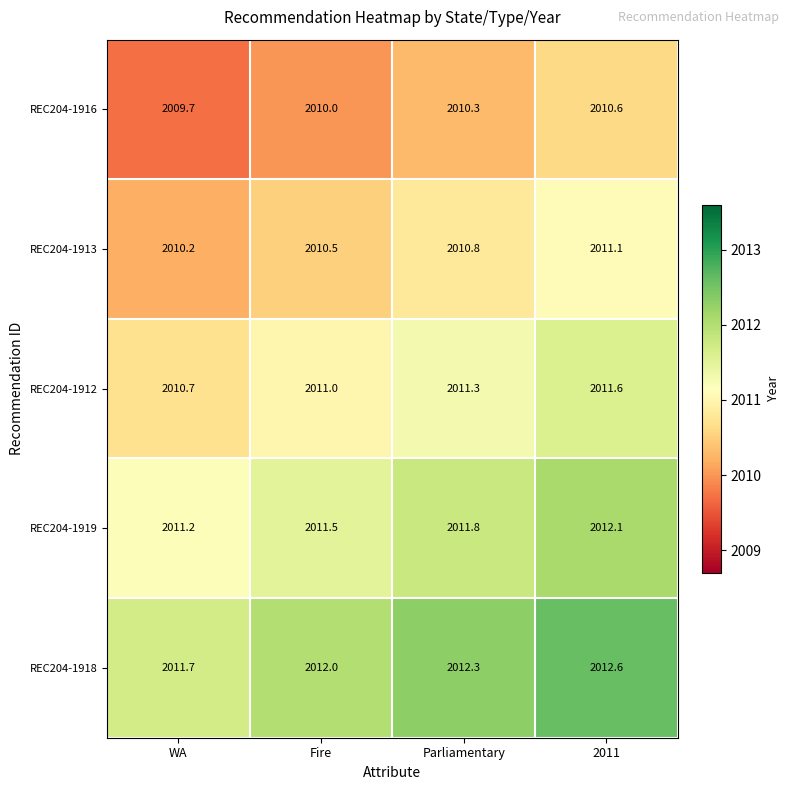

True or false: REC204-1918 has a value of 2012.0 at Fire.

True